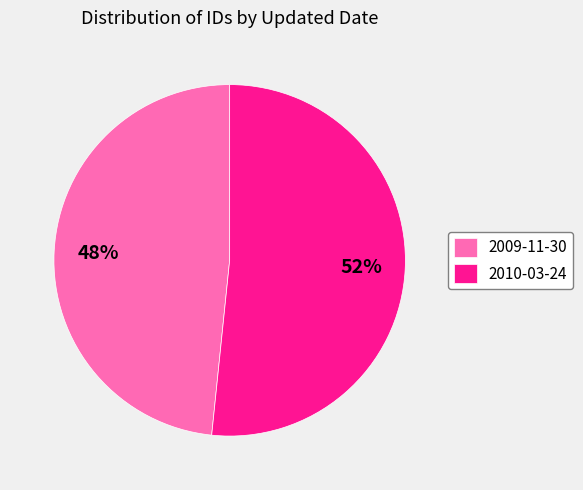

Does 2010-03-24 account for over 50% of the chart?

Yes